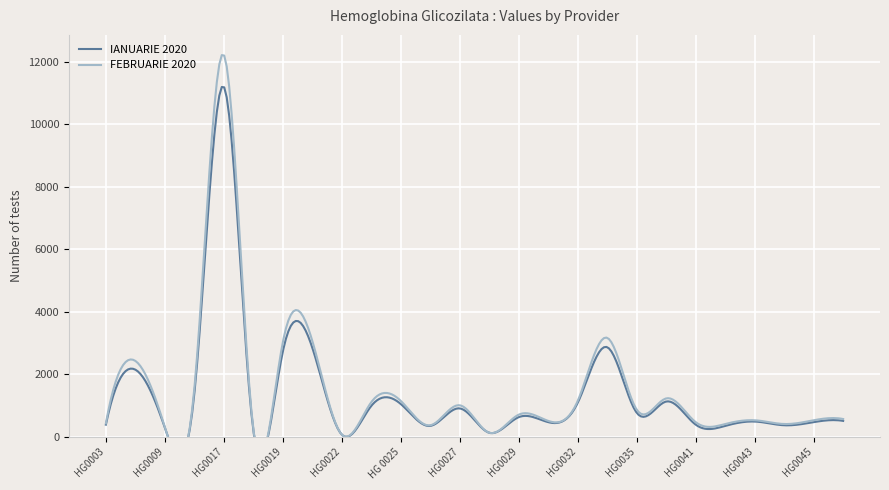

At how many categories does at least one series exceed 9811?

1